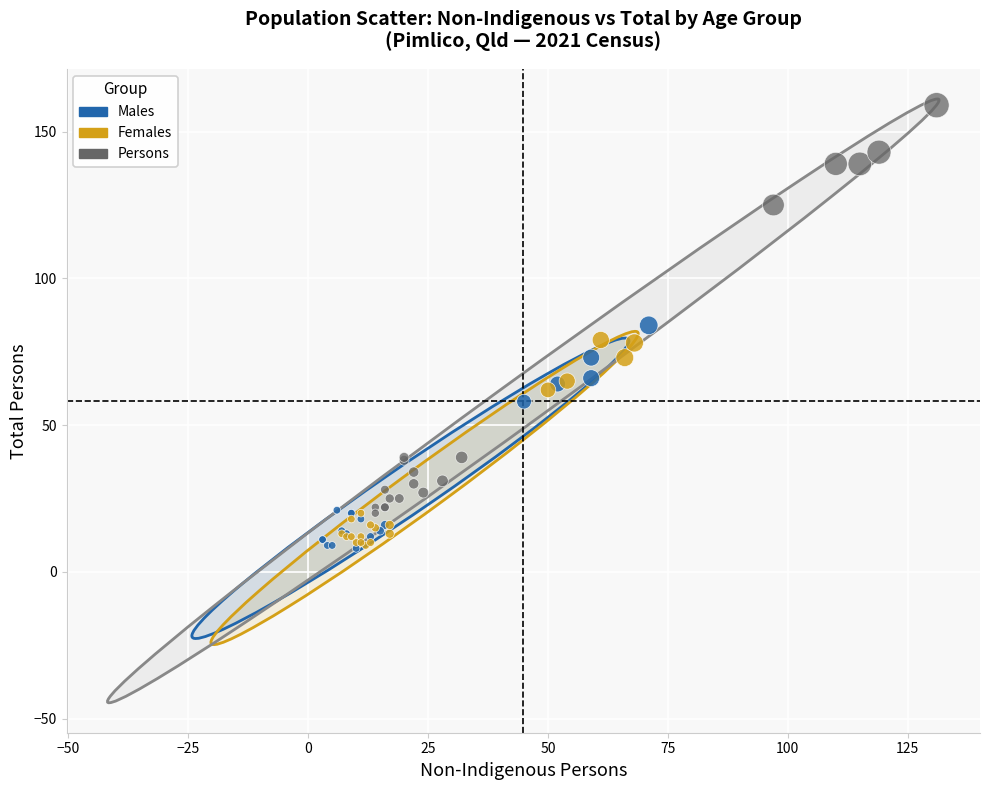

Which series has the widest spread of Y values?

Persons